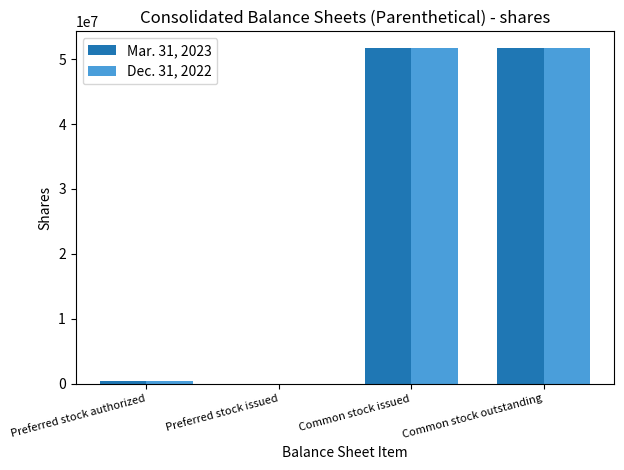

Is it true that Mar. 31, 2023 equals 18591073 at Preferred stock issued?

False